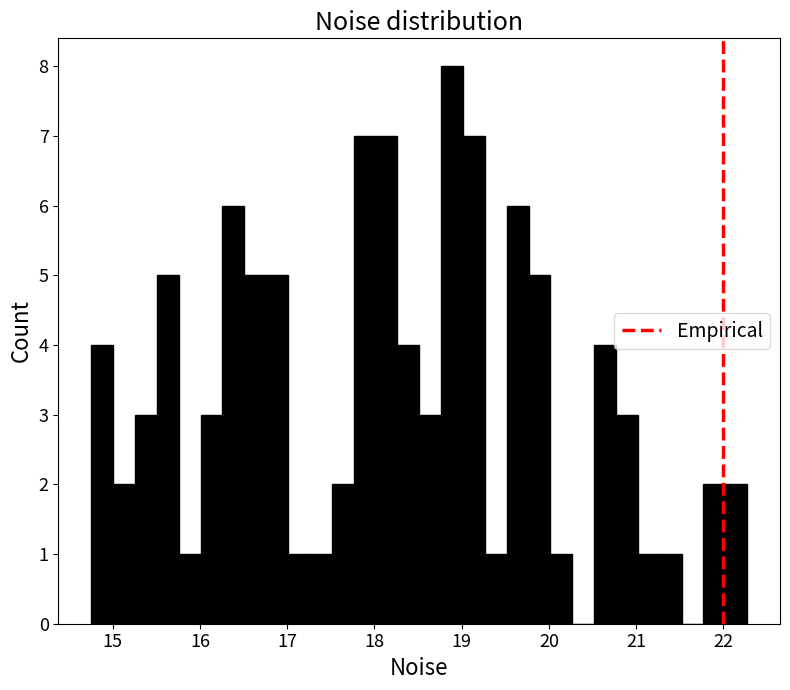

Read against the x-axis, roughly where is the centre of the tallest bar?

18.9